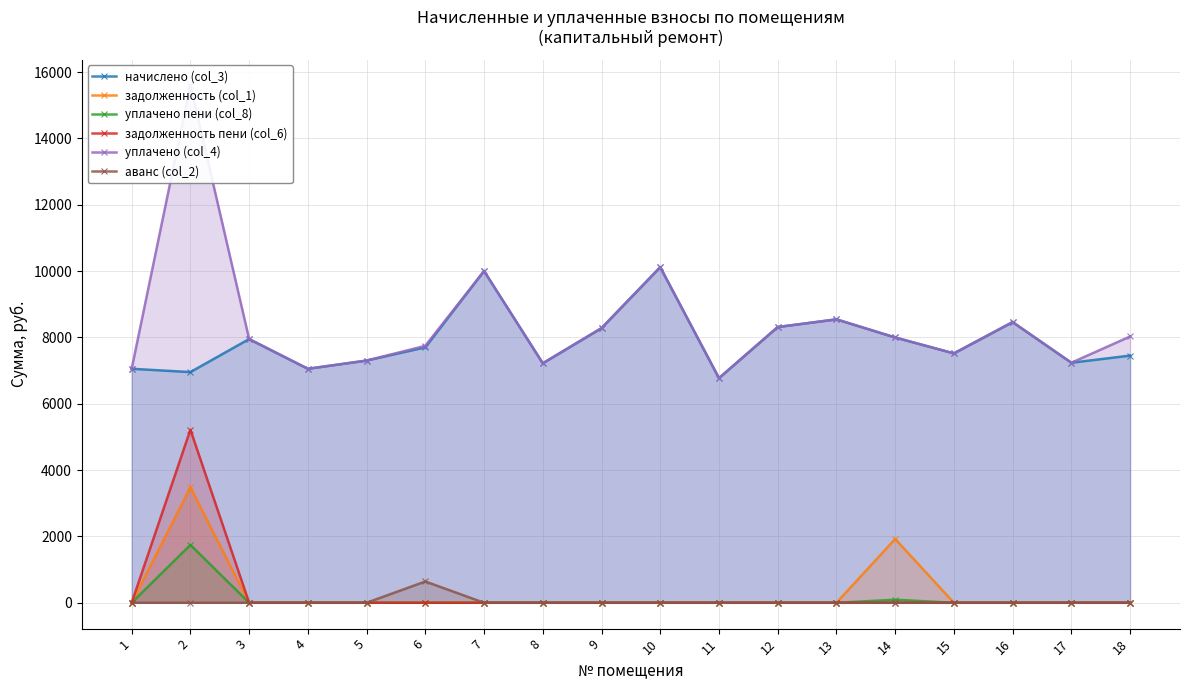

Which series has the largest total across all categories?

уплачено (col_4)